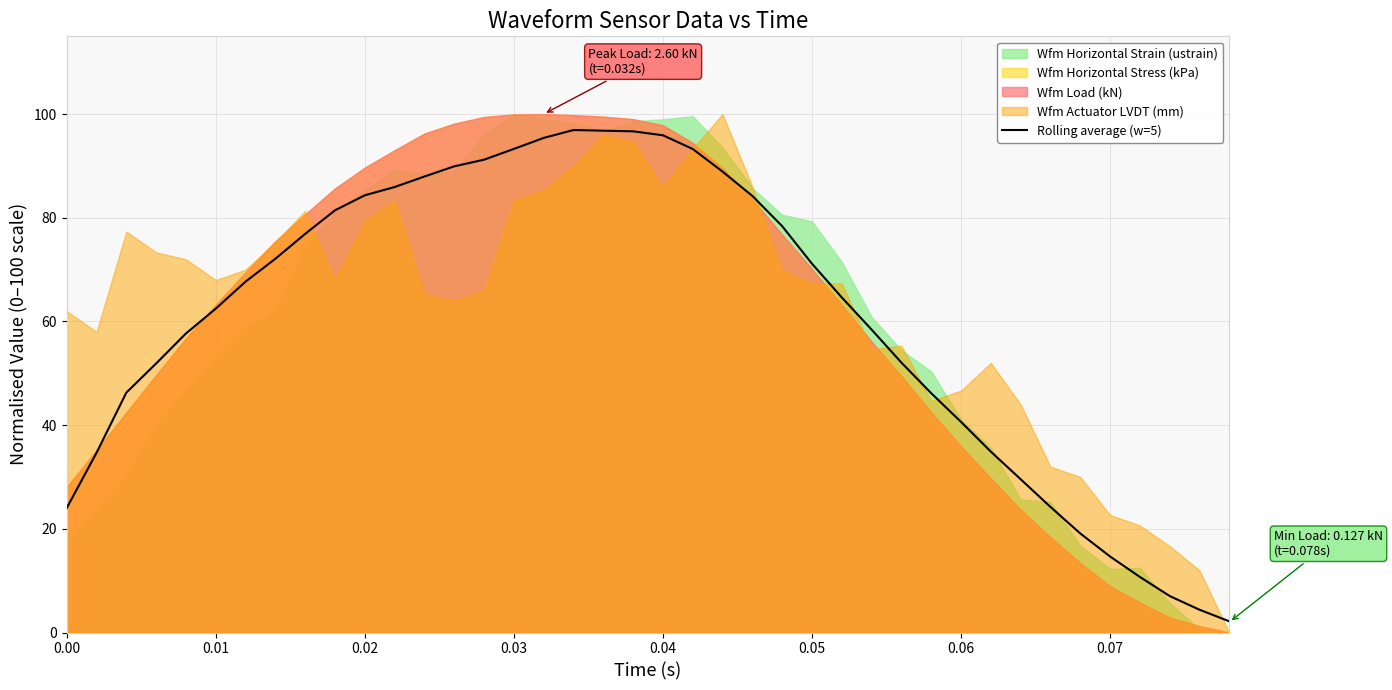

How many lines are shown in the chart?

1